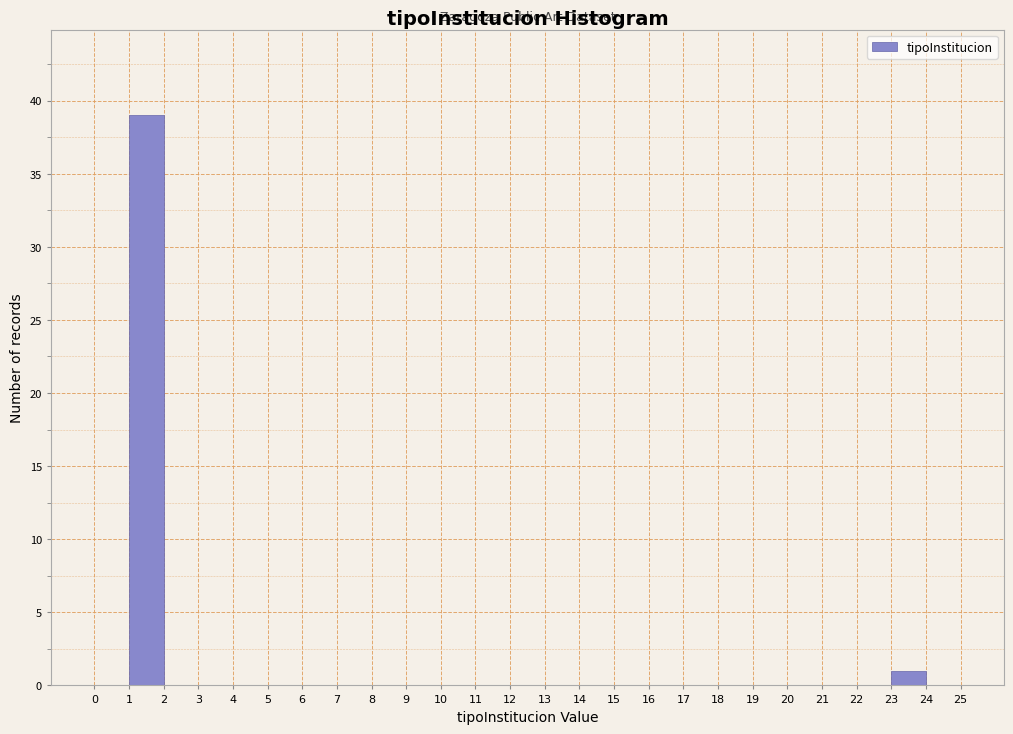

Reading left to right, transcribe this chart: for each bar, give the range it covers on the x-axis and its height. The values are not printed on the chart, so give them approximately, as read against the axis.

0 to 1: 0
1 to 2: 39
2 to 3: 0
3 to 4: 0
4 to 5: 0
5 to 6: 0
6 to 7: 0
7 to 8: 0
8 to 9: 0
9 to 10: 0
10 to 11: 0
11 to 12: 0
12 to 13: 0
13 to 14: 0
14 to 15: 0
15 to 16: 0
16 to 17: 0
17 to 18: 0
18 to 19: 0
19 to 20: 0
20 to 21: 0
21 to 22: 0
22 to 23: 0
23 to 24: 1
24 to 25: 0